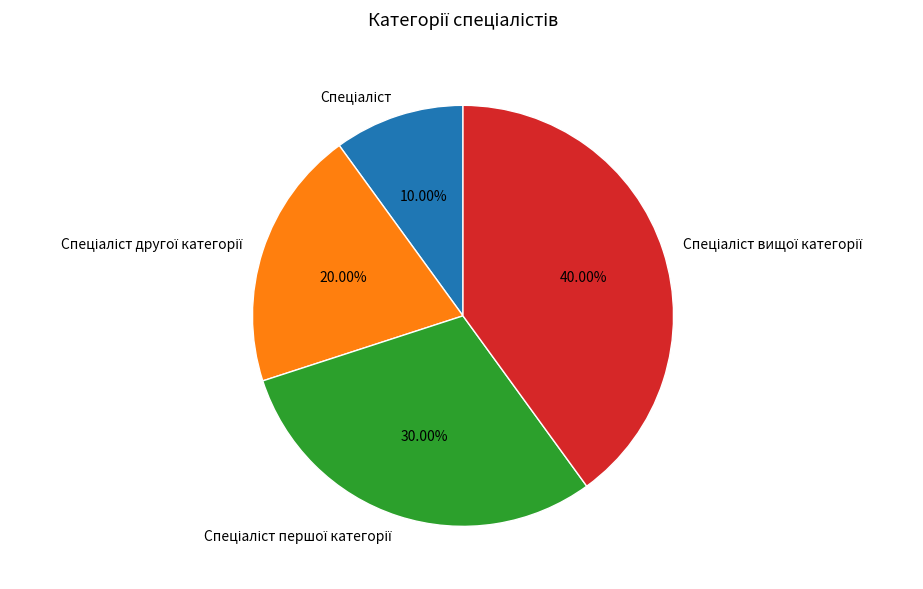

To the nearest percent, what is the difference between the largest and smallest slice percentages?

30%